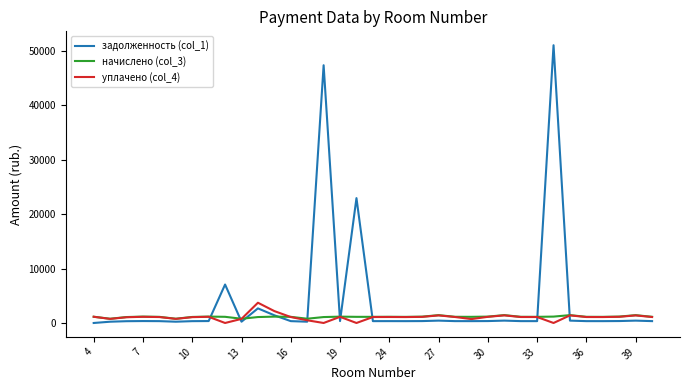

What is the difference between the maximum and second lowest values in the уплачено (col_4) series?

3717.7